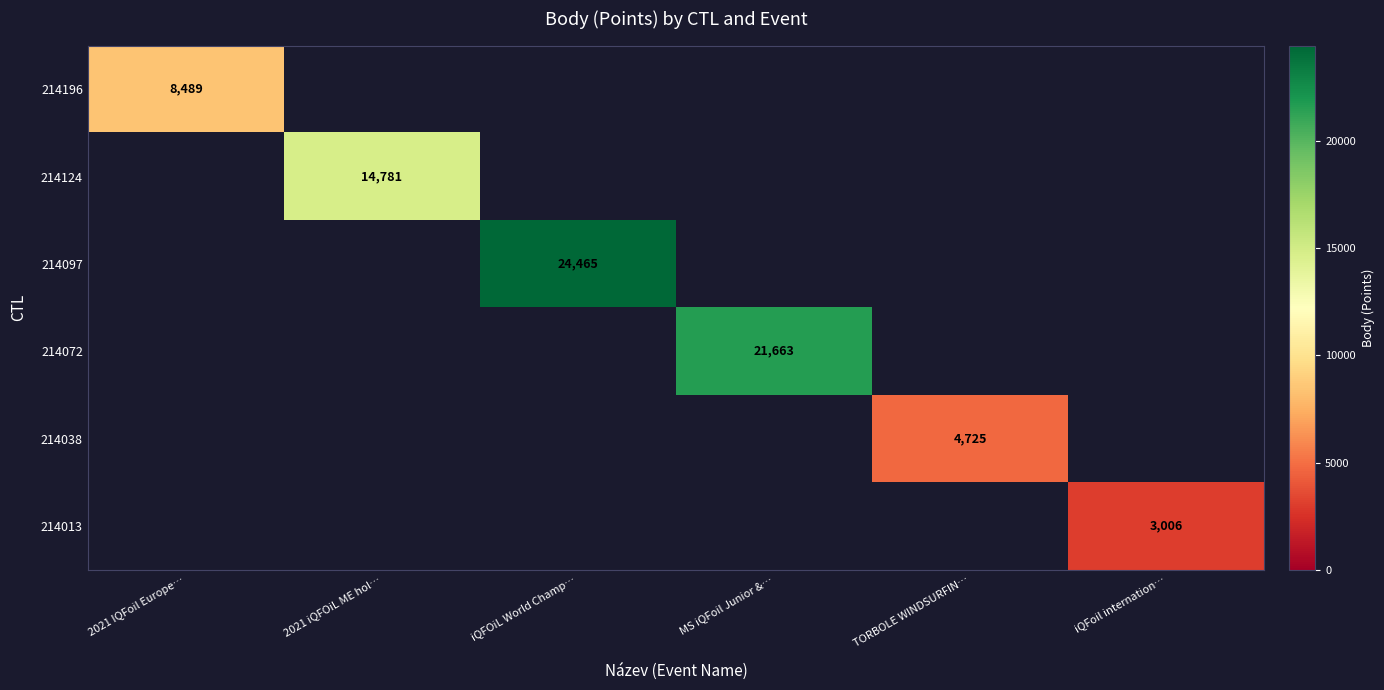

The 214196 series shows 8489 at 2021 IQFoil Europe…. True or false?

True